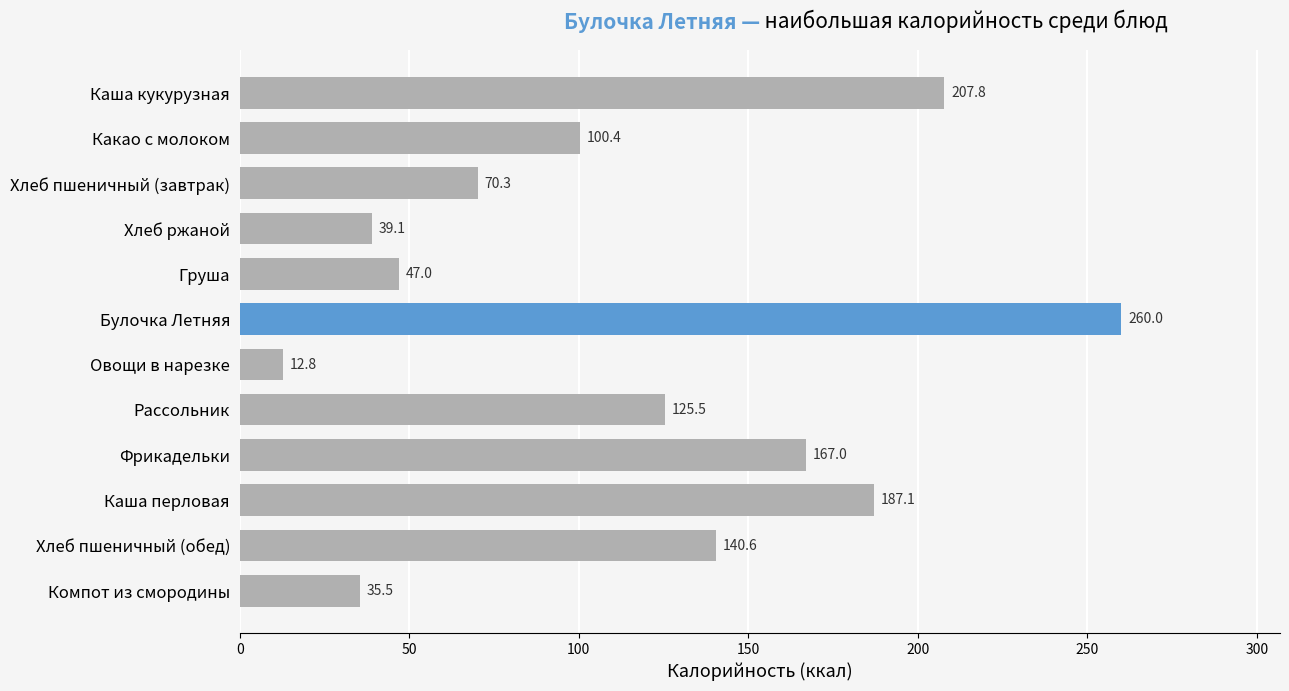

Are the bars horizontal?

Yes